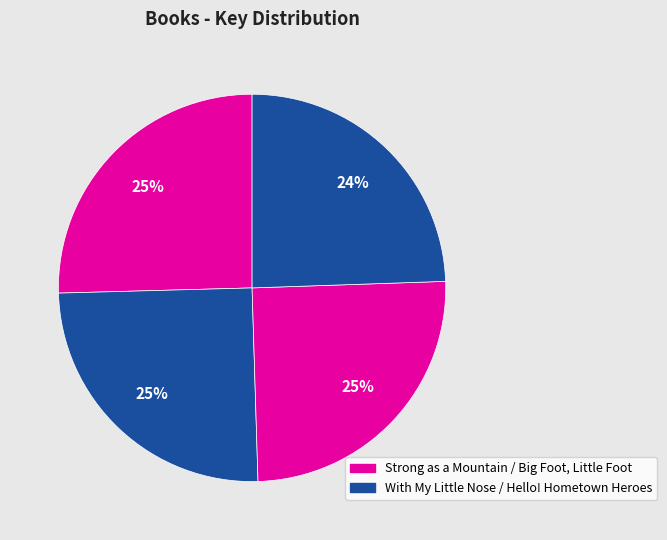

Count the number of slices in the pie.

4